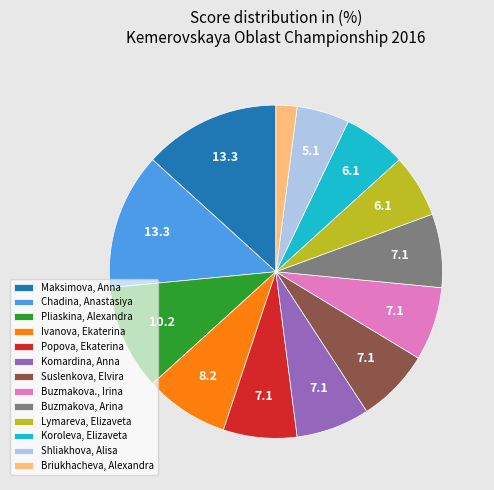

How many segments does this pie chart have?

13